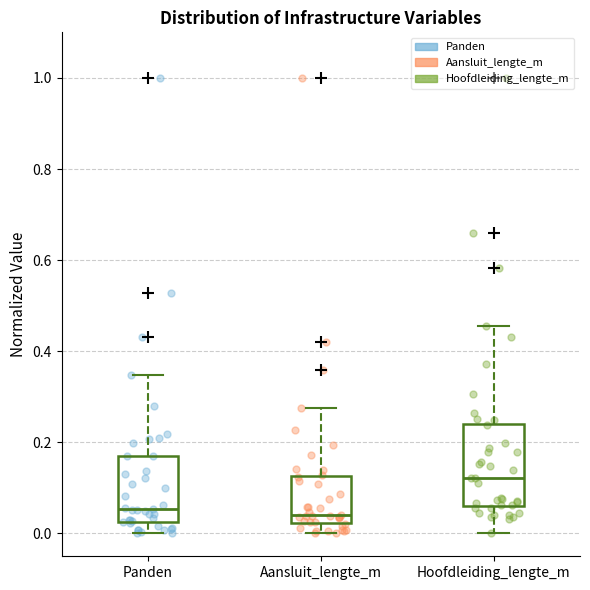

Where does the upper whisker of the box for Panden end on the y-axis? The values are not printed on the chart, so give them approximately, as read against the axis.

0.34